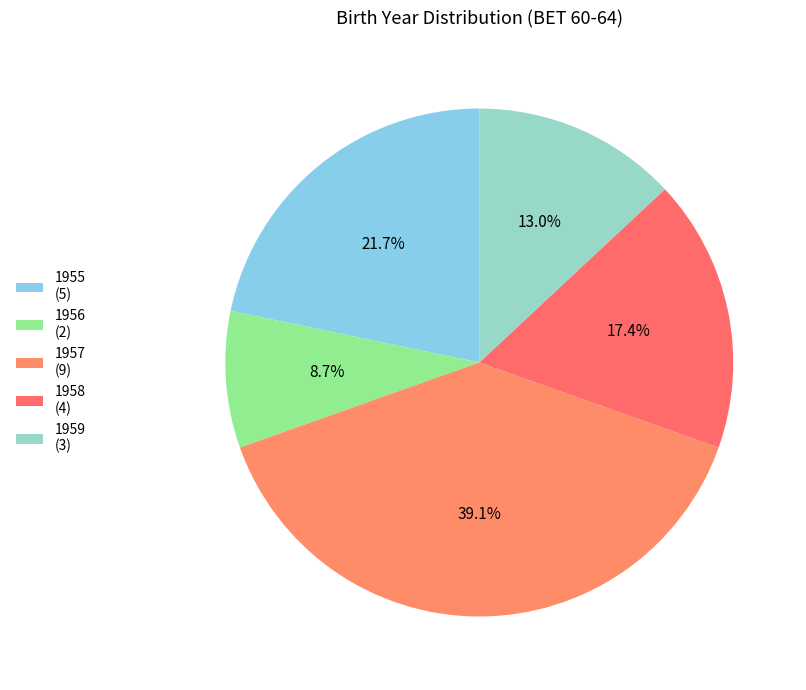

Which category has the biggest portion of the pie?

1957 (9)